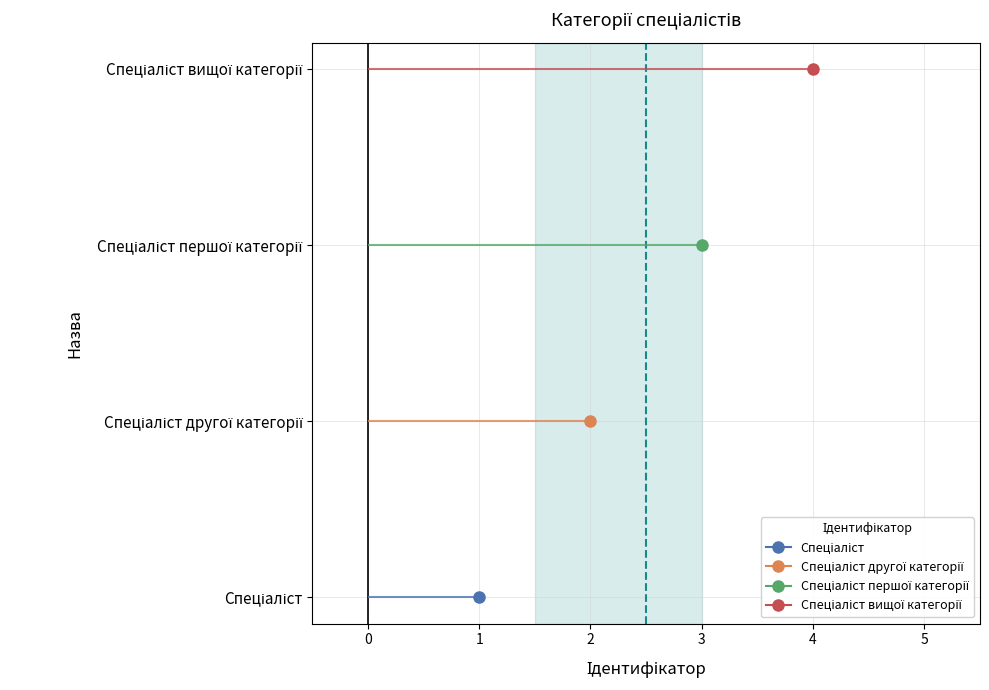

What is the value of the 3rd point from the left?

3